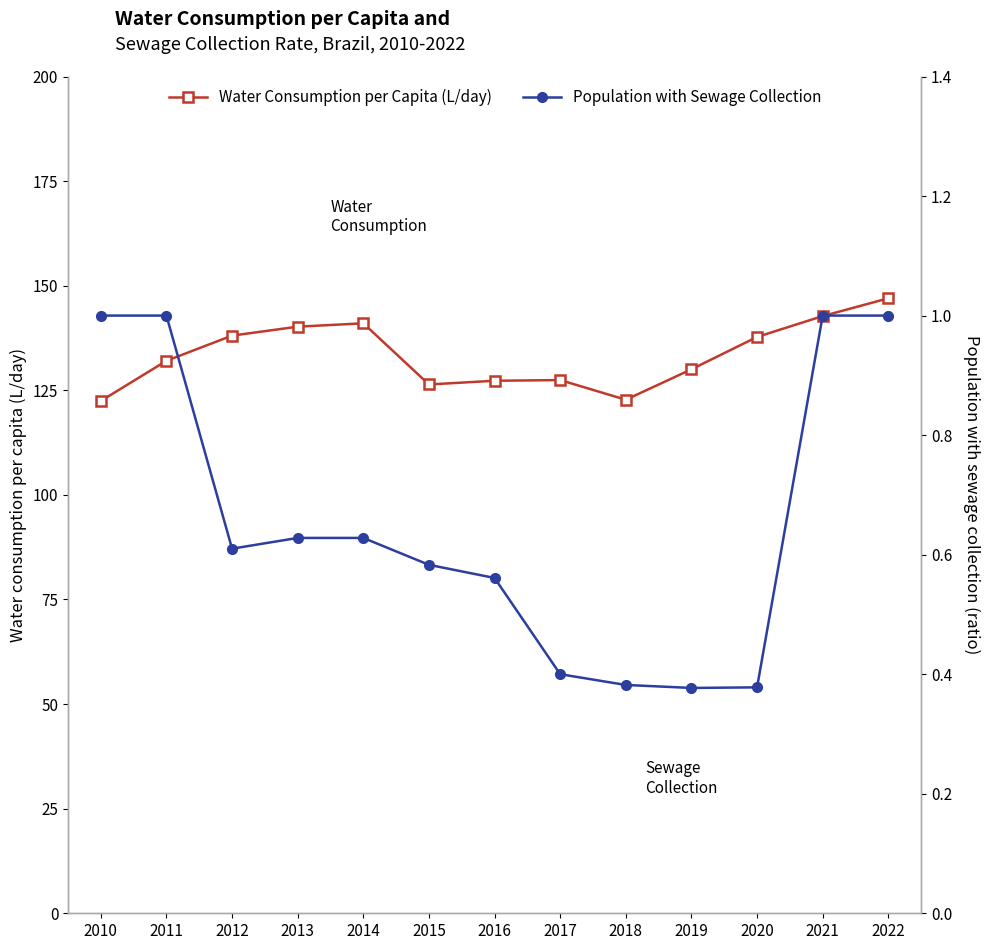

Which label corresponds to the largest value in the chart?

2022